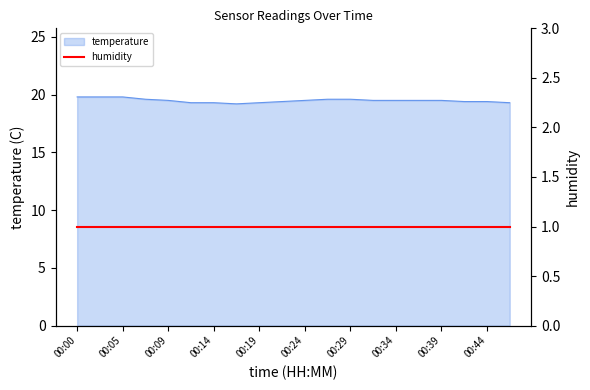

What value does the data have at 00:00?

19.8